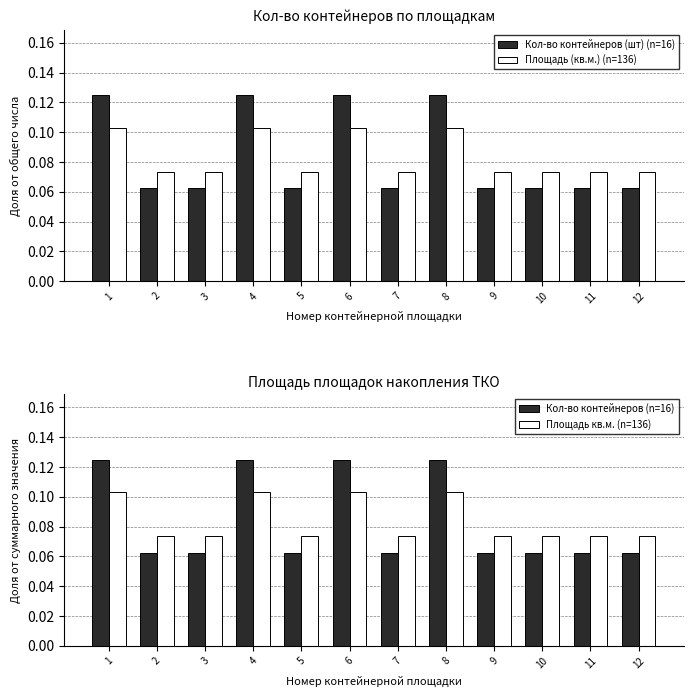

Are the bars grouped side by side (vs. stacked)?

Yes